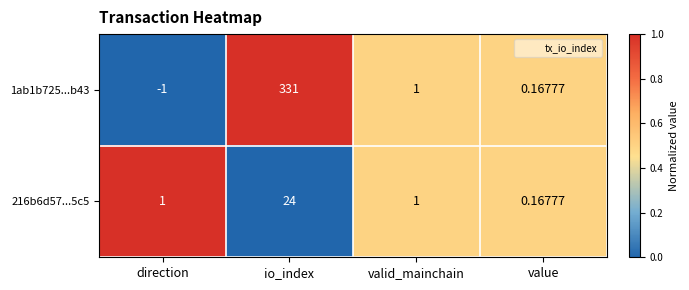

How many values in 1ab1b725...b43 are above zero?

3